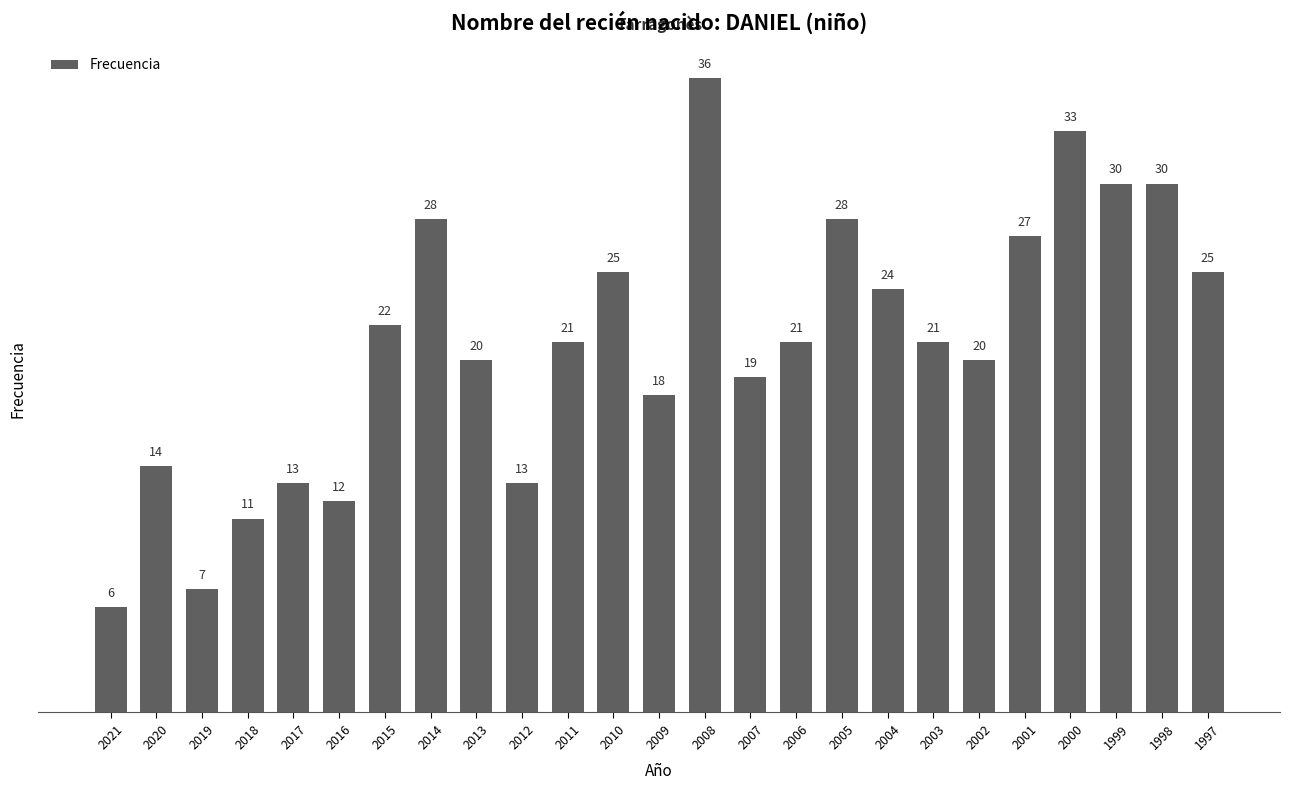

How many bars are there in total?

25